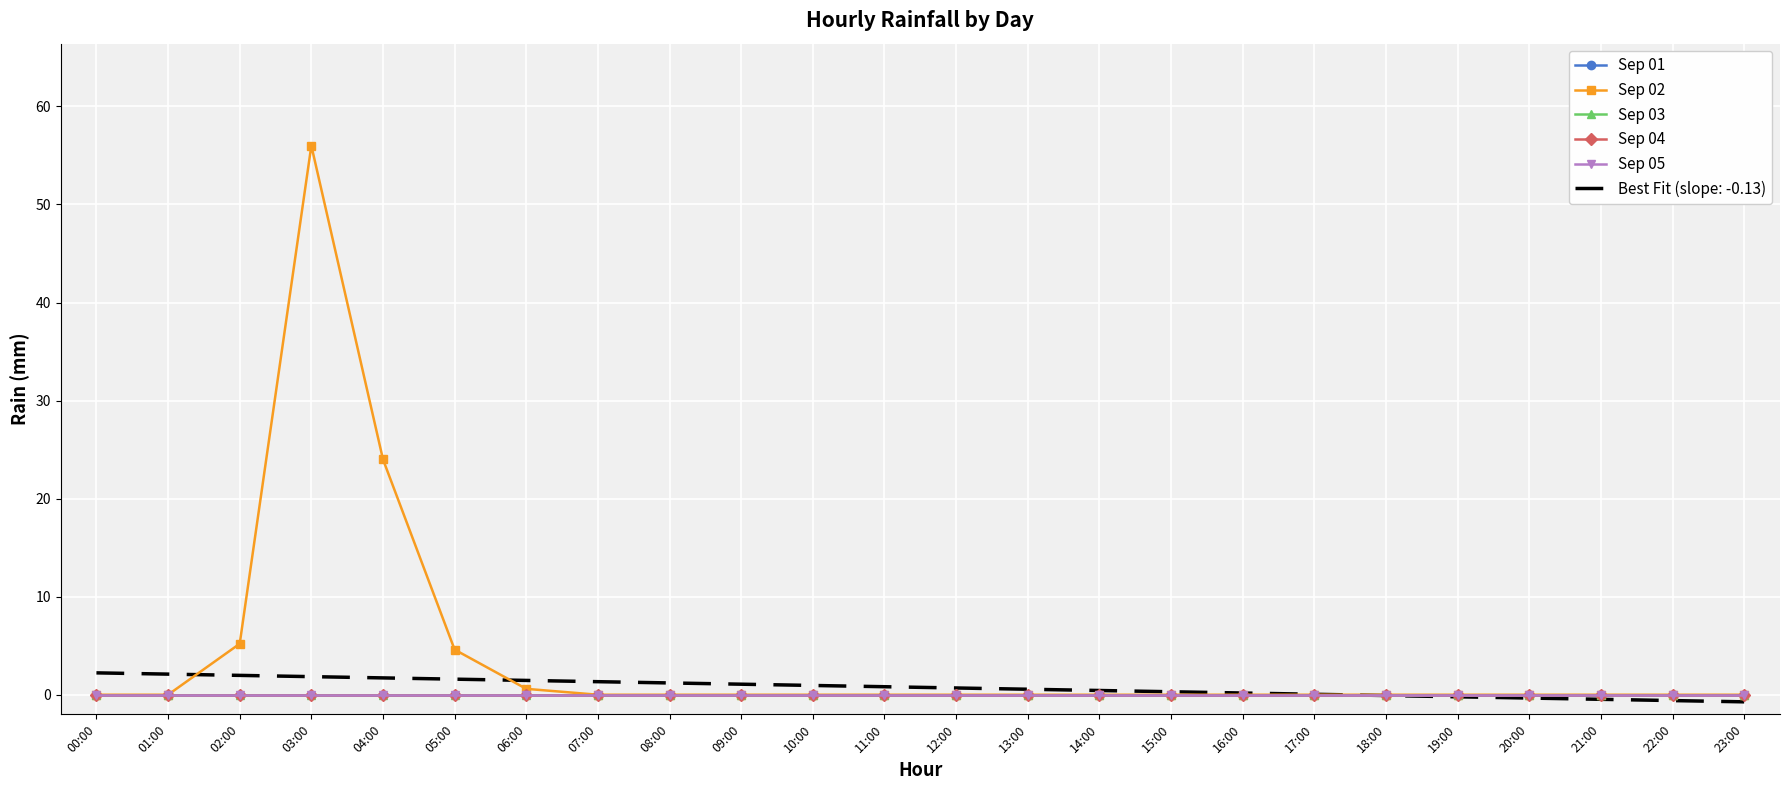

Count the number of data series in this chart.

5